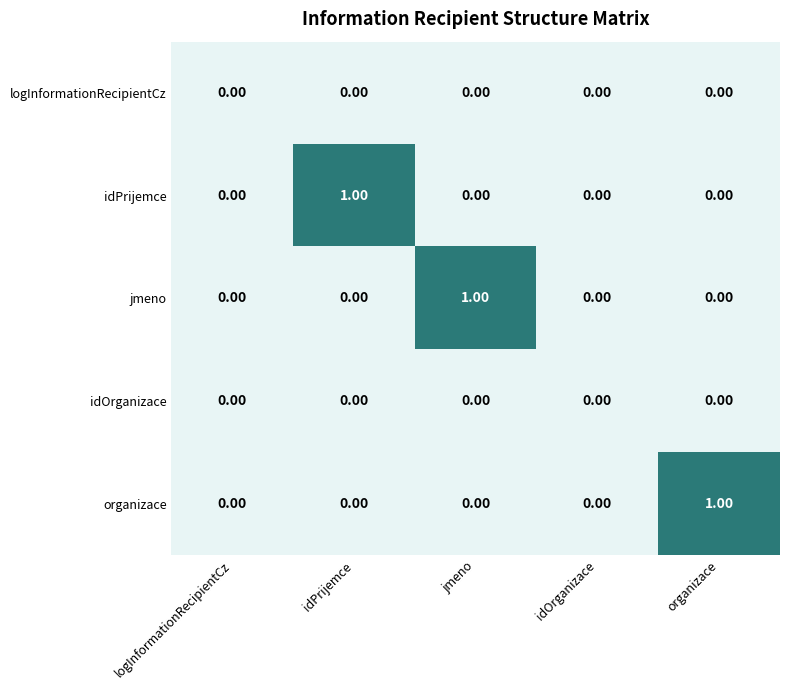

Is the value of idOrganizace at organizace greater than the value of idPrijemce at idPrijemce?

No